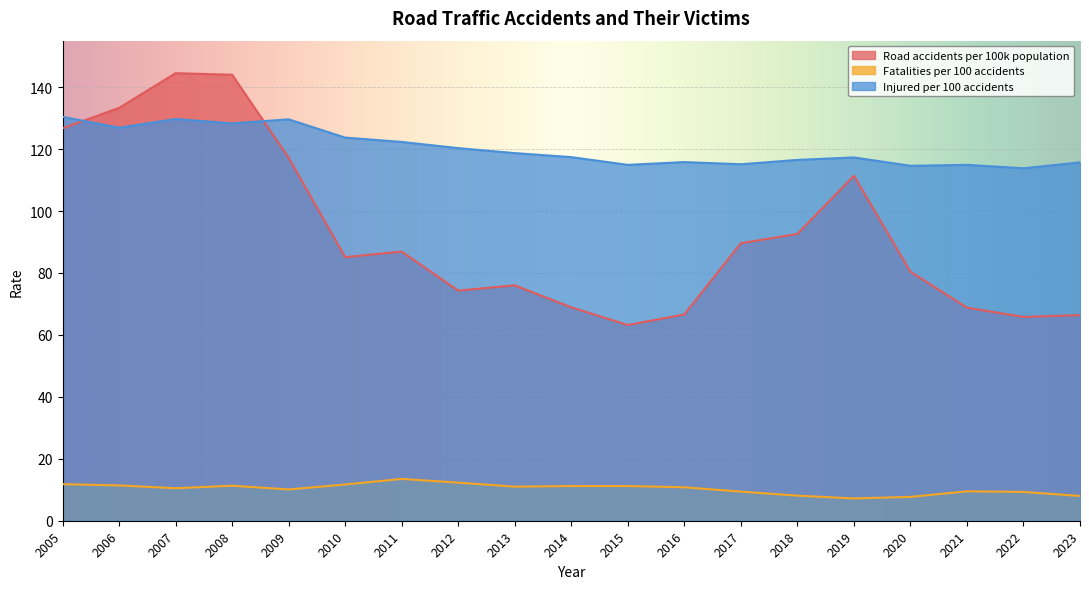

Is it true that Injured per 100 accidents equals 86.4 at 2006?

False